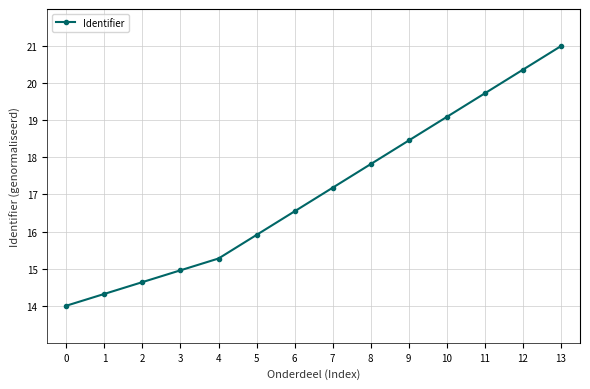

The value at 13 is 14.2. True or false?

False